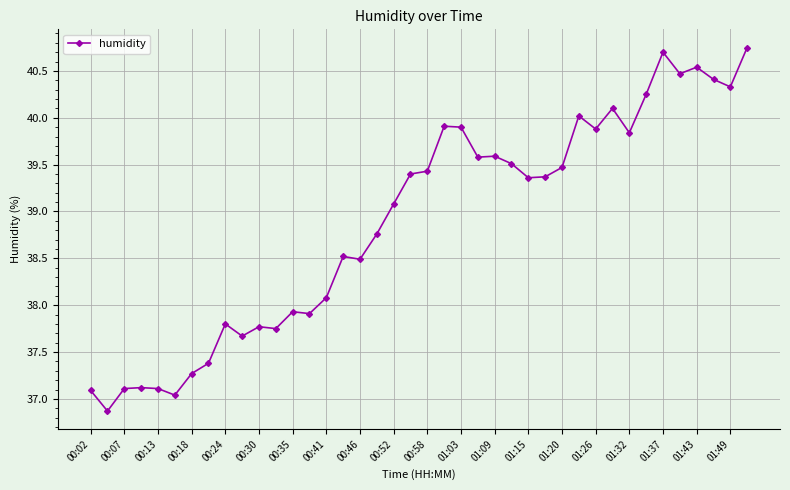

What is the difference between the second highest and minimum values?

3.8